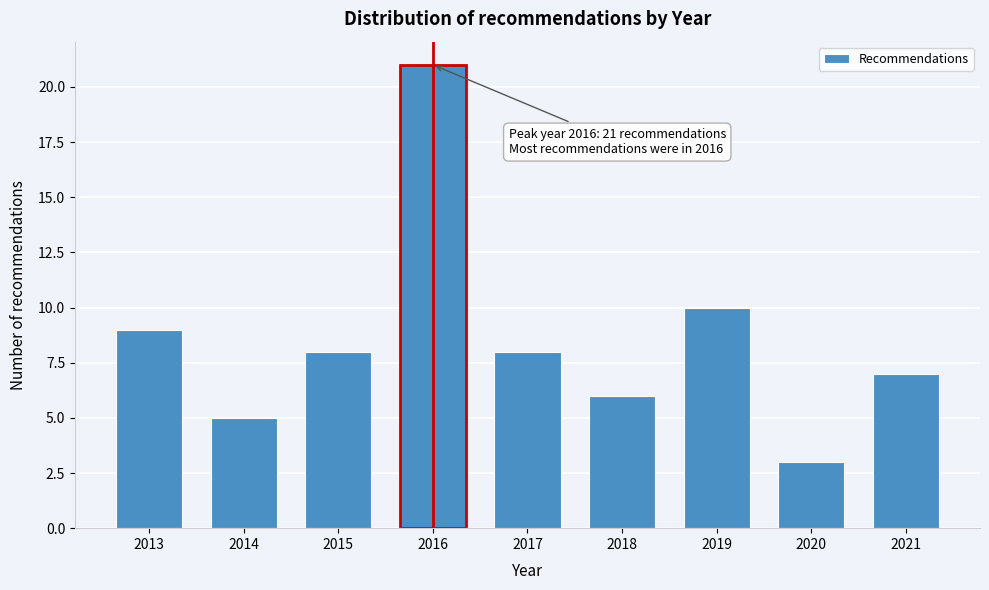

Reading left to right, extract all data points from this chart.

9	5	8	21	8	6	10	3	7